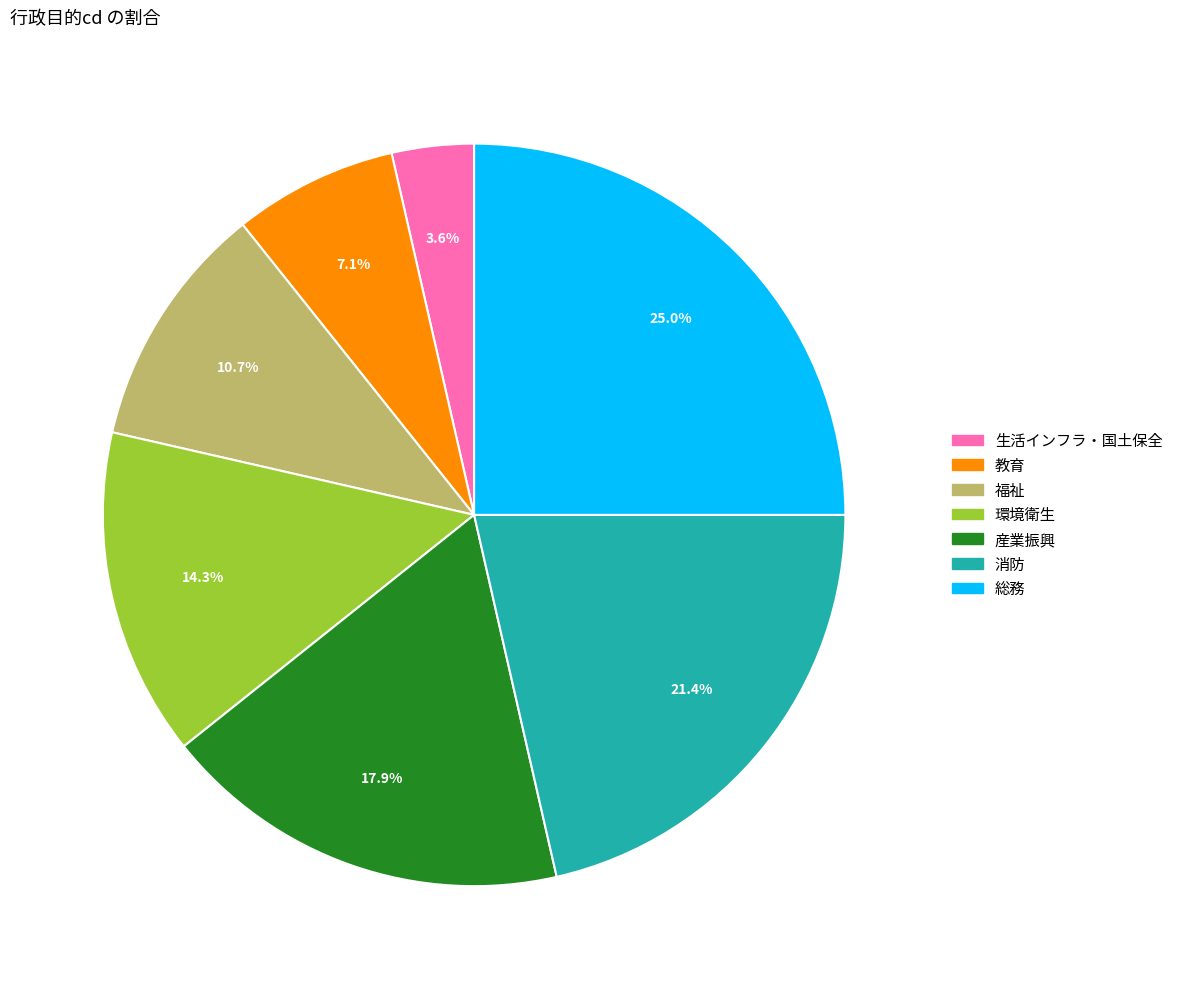

To the nearest percent, what portion does 消防 represent?

21%